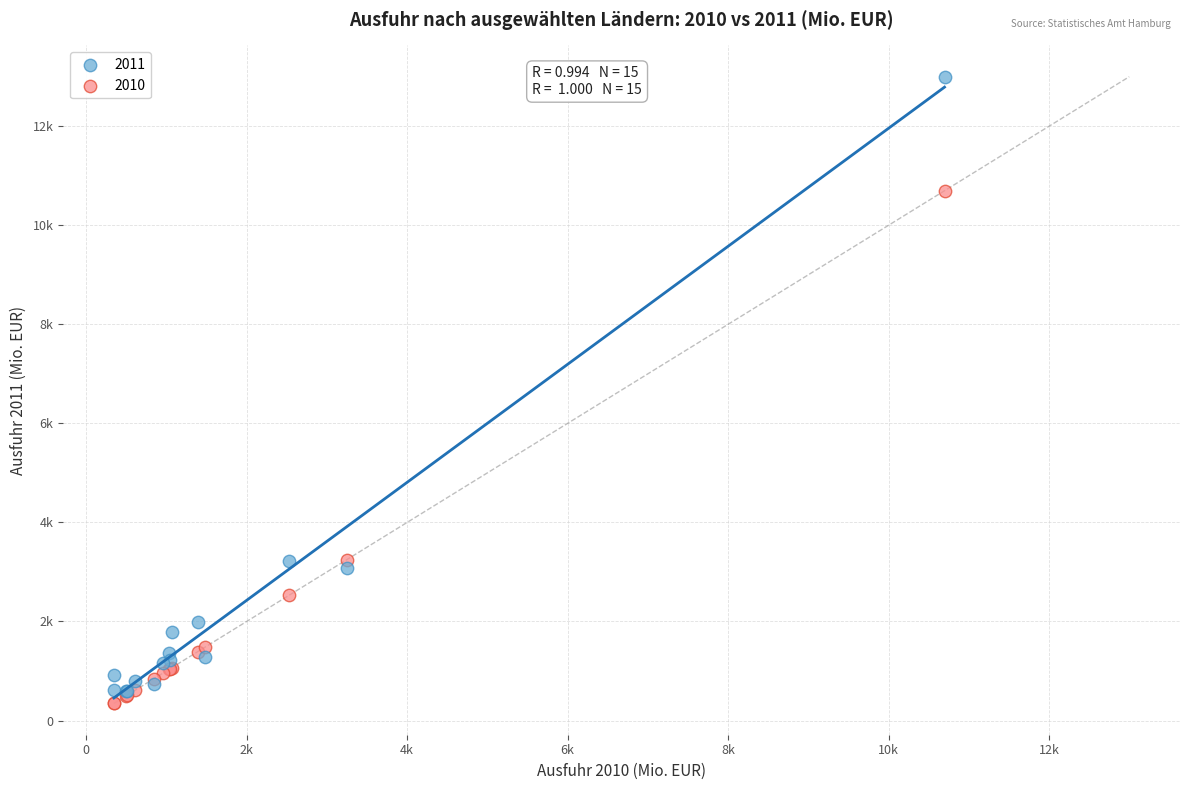

What are all the series names shown in the legend?

2011, 2010